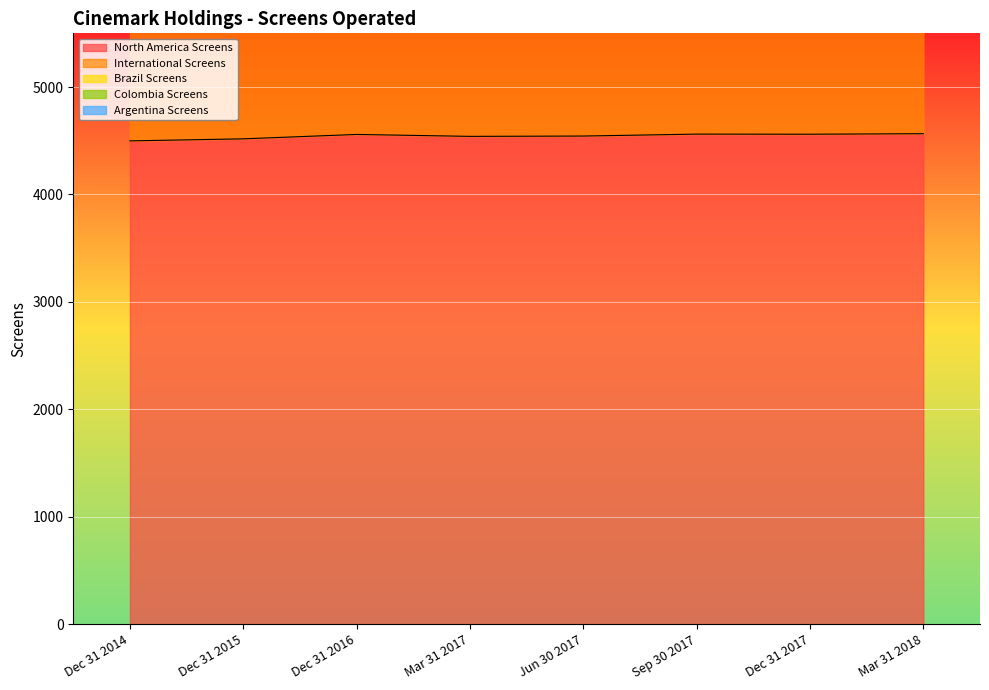

Which category has the highest value across all series?

Mar 31 2018